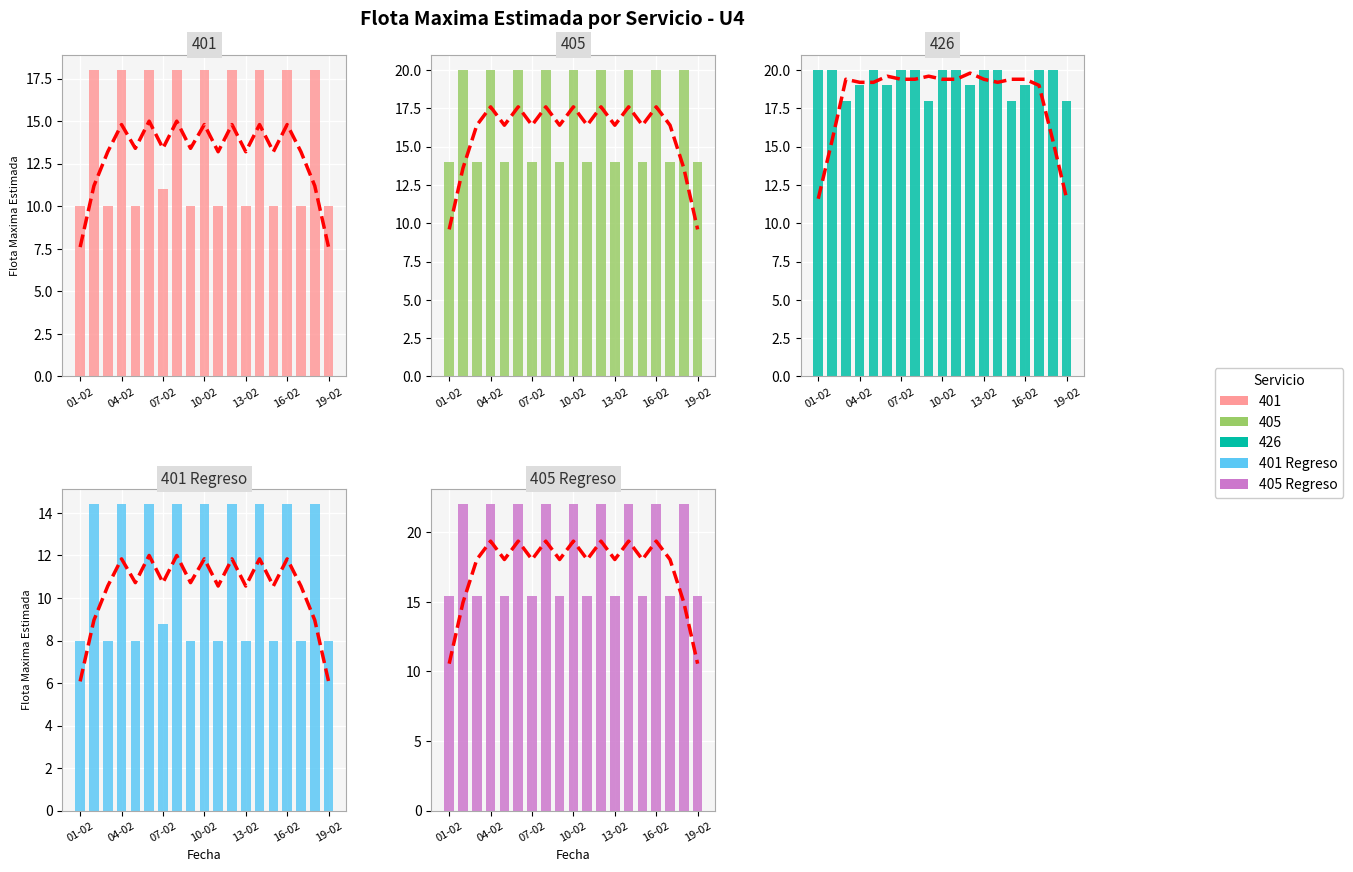

Which label corresponds to the largest value in the chart?

04-02